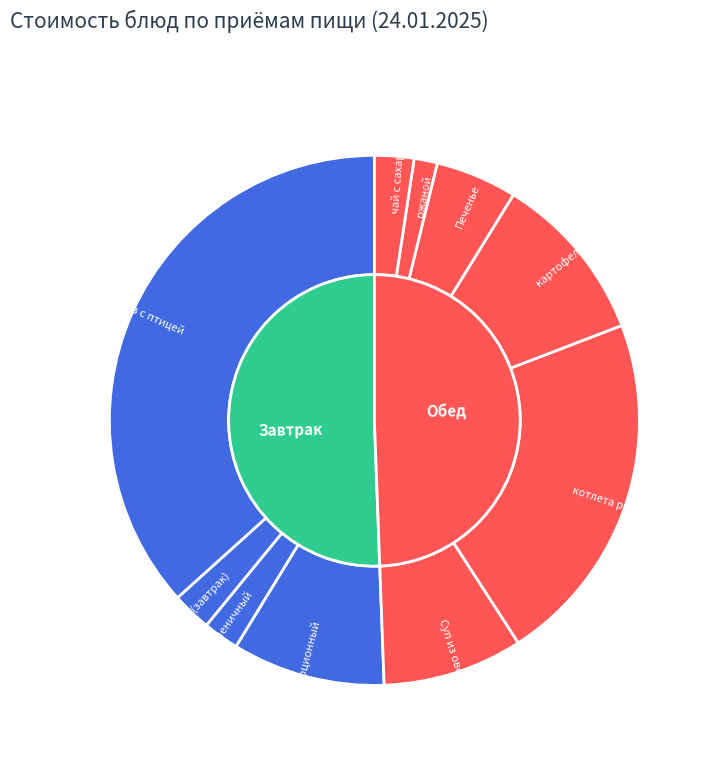

Does картофельное пюре represent more than half of the total?

No